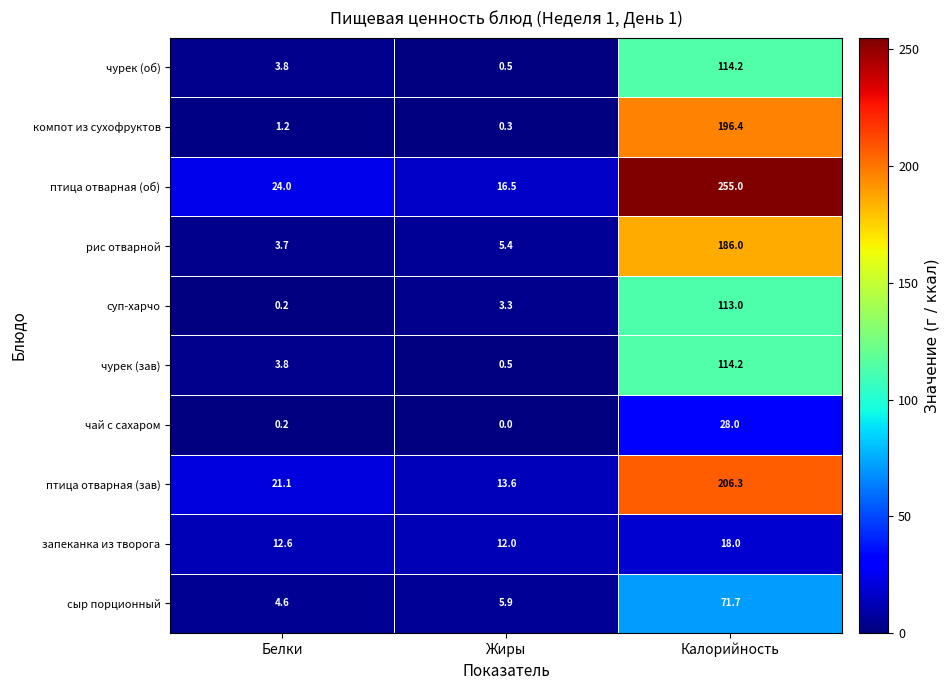

Is it true that сыр порционный equals 6.9 at Белки?

False